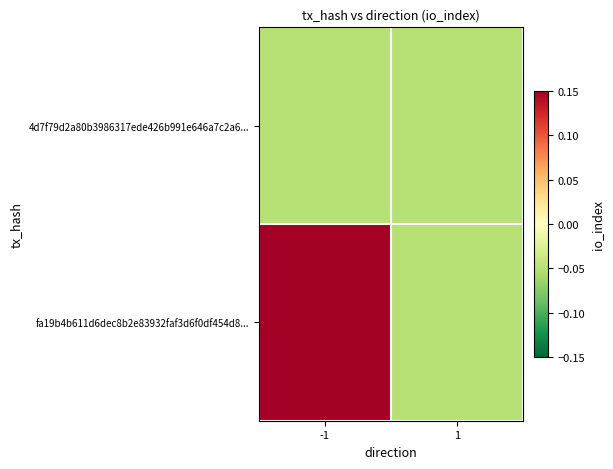

Reading right to left, list all the values displayed in this chart.

fa19b4b611d6dec8b2e83932faf3d6f0df454d8...: 1=-0.0	-1=0.1
4d7f79d2a80b3986317ede426b991e646a7c2a6...: 1=-0.0	-1=-0.0